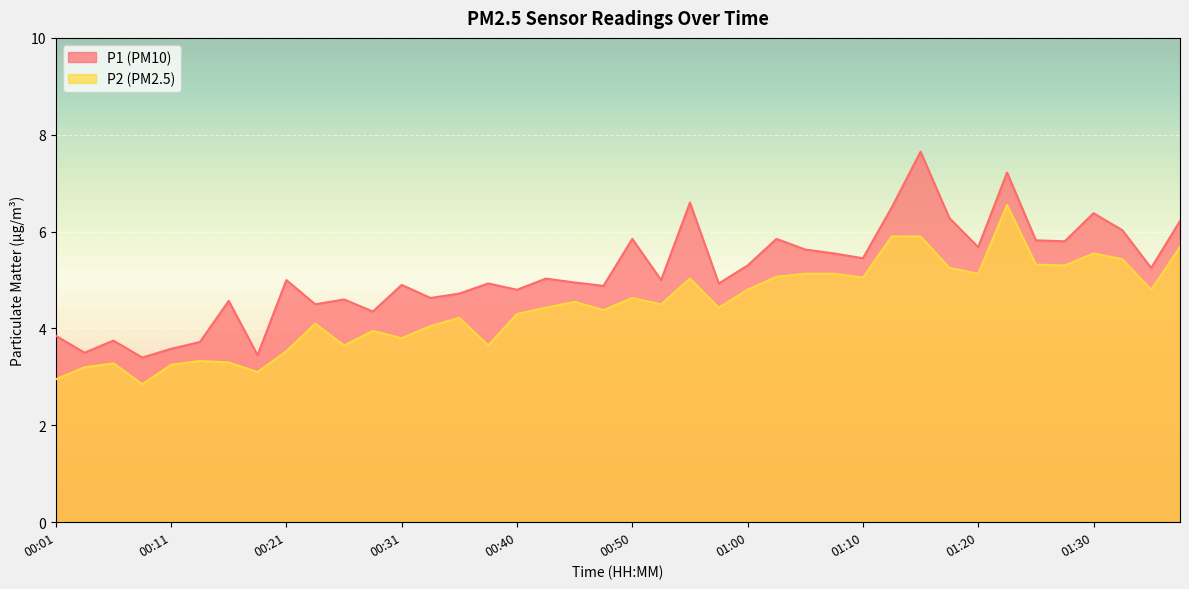

The P2 series shows 4.4 at 00:58. True or false?

True